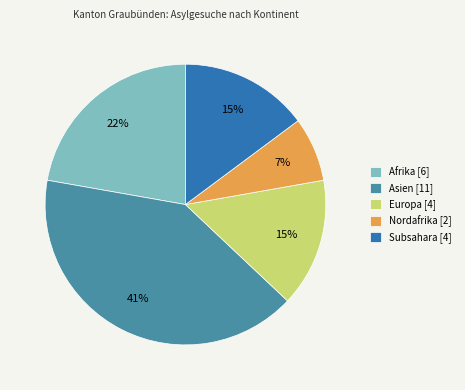

Is there any slice that represents more than half of the pie?

No